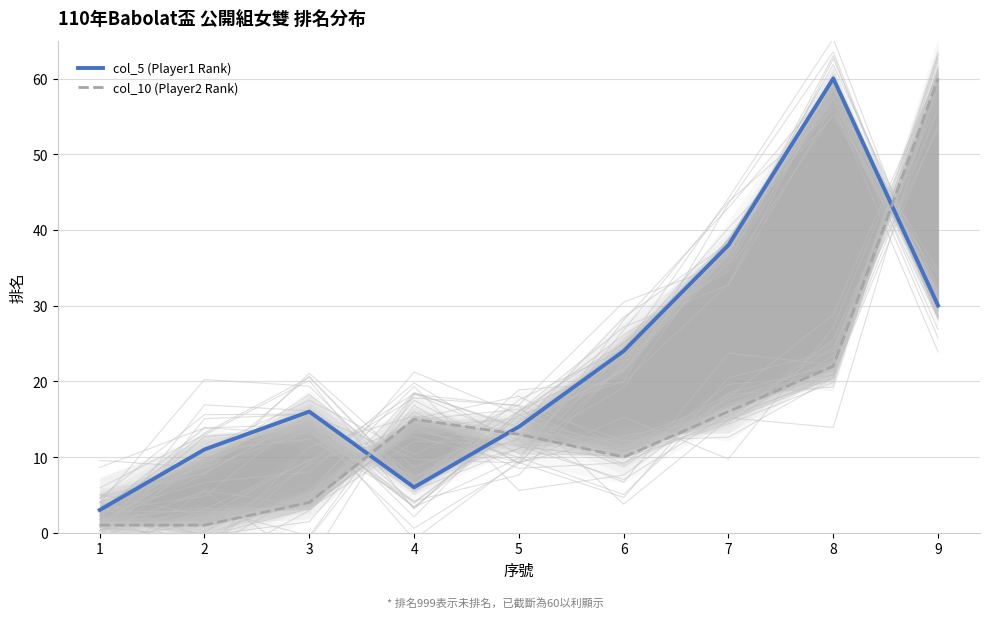

What are all the series names shown in the legend?

col_5 (Player1 Rank), col_10 (Player2 Rank)